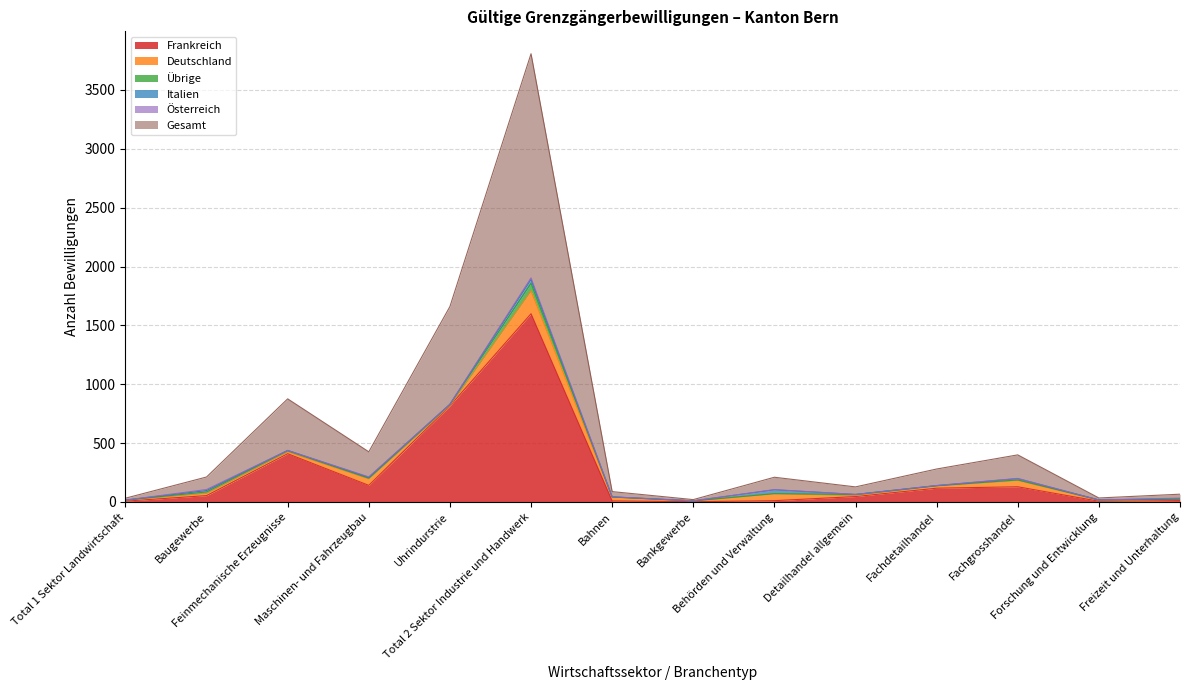

Is it true that Gesamt equals 10 at Bankgewerbe?

True